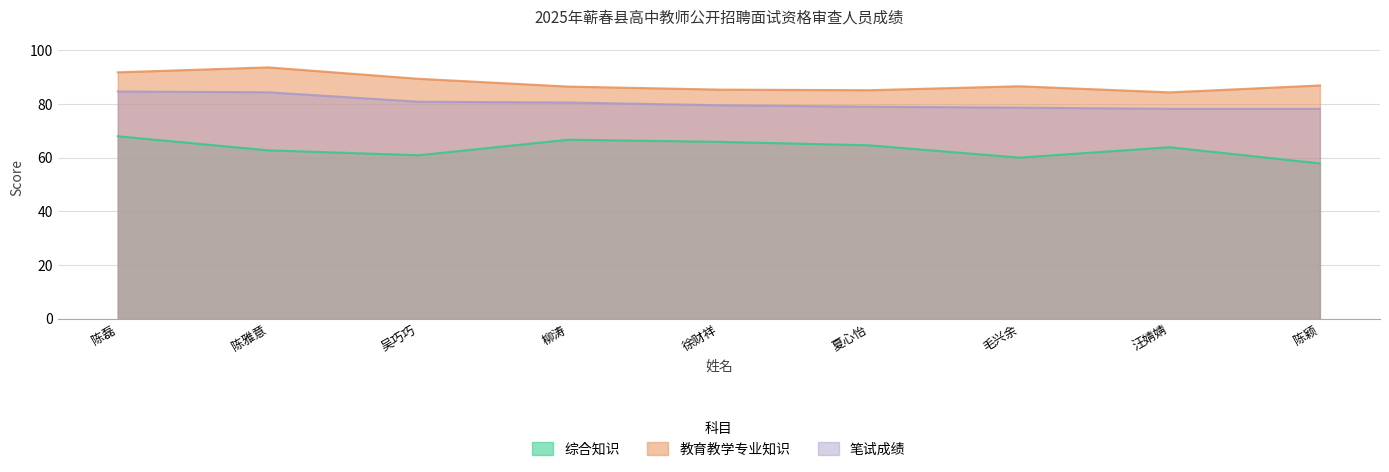

Does the chart display data point markers on the line(s)?

No